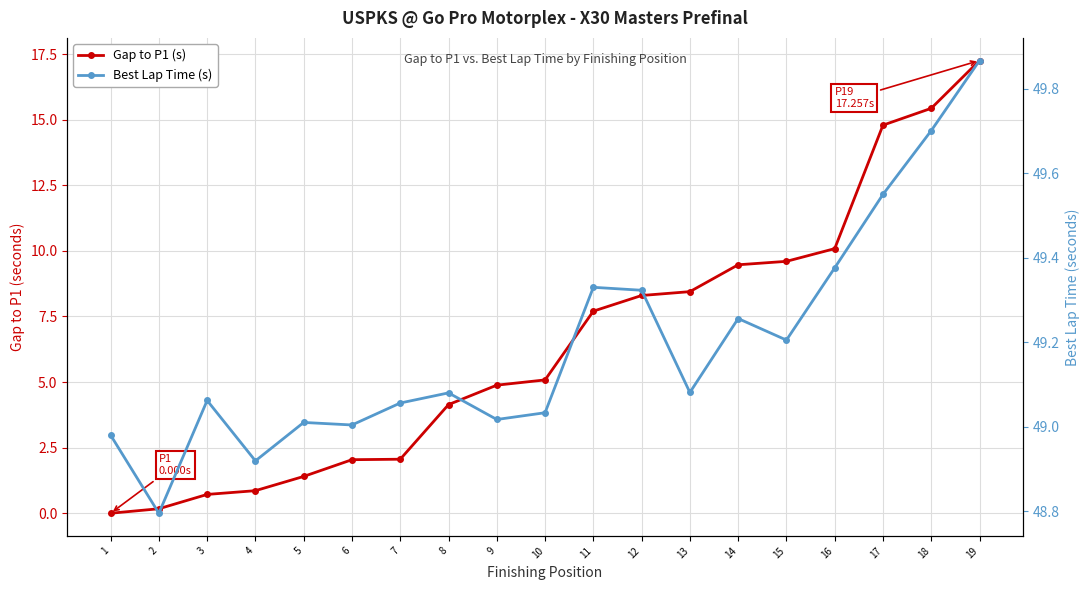

How many values in the Gap to P1 (s) series exceed 5?

10